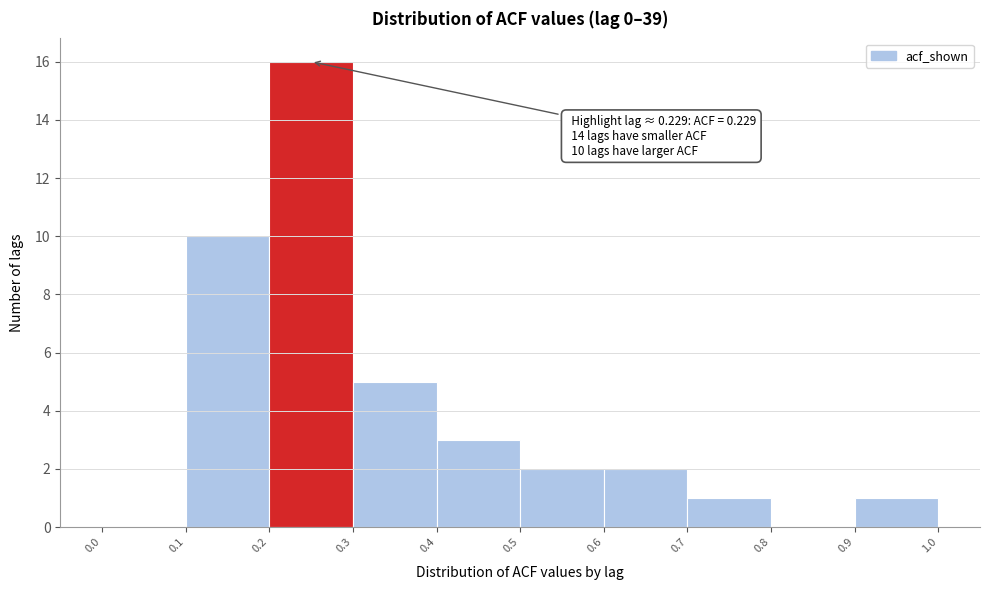

Which range on the x-axis has the tallest bar?

0.2 to 0.3